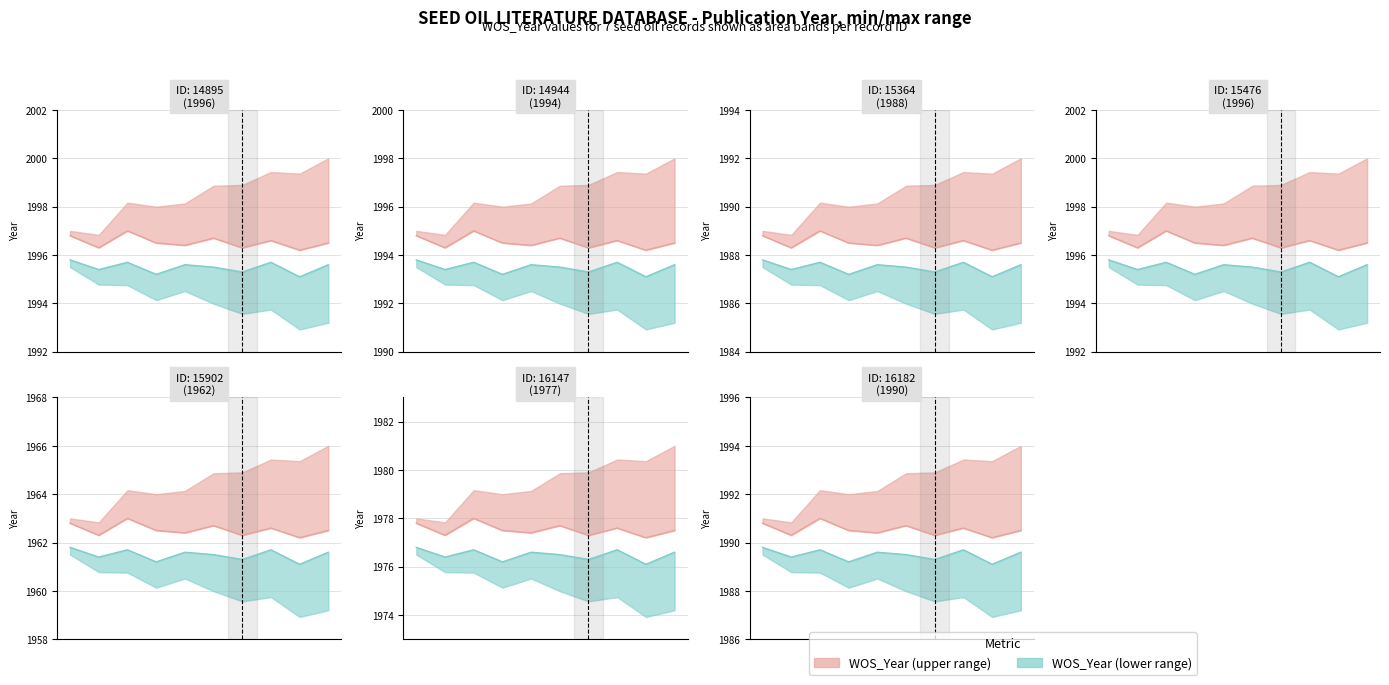

What is the sum of the Min range values at 1.0 and 8?

3978.6